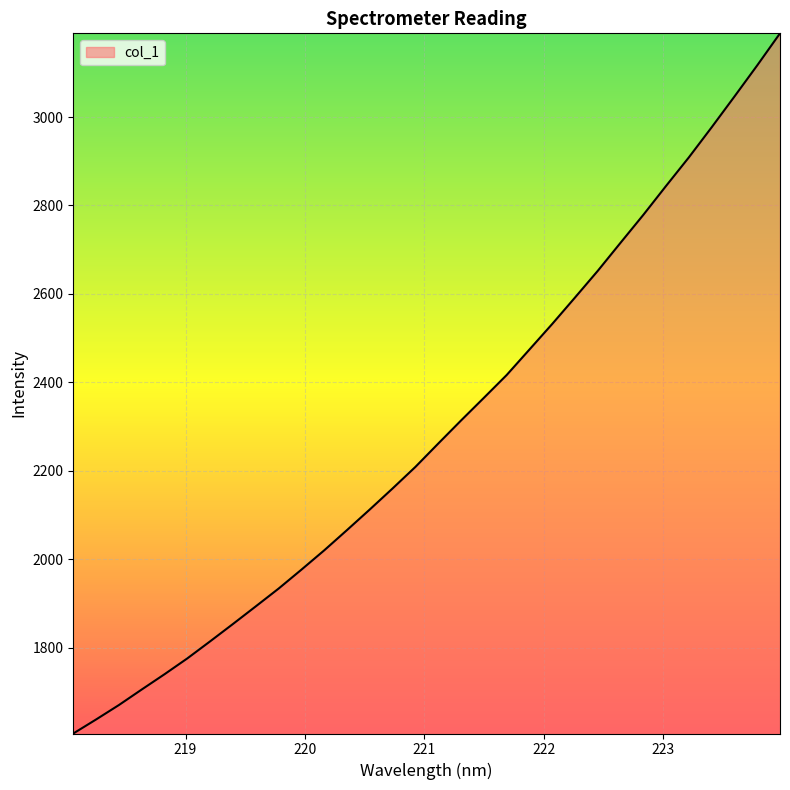

What is the maximum value shown in the chart?

3189.2